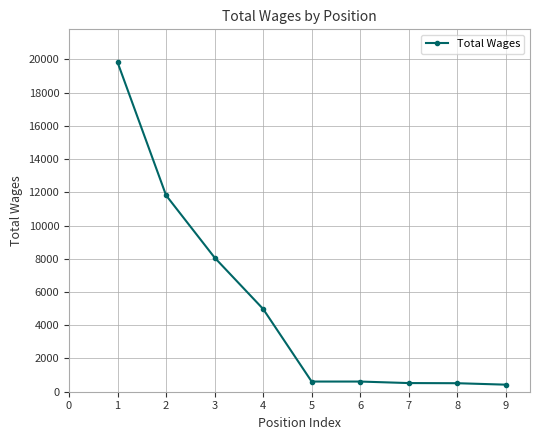

Approximately how many times larger is the value at 4 compared to 2?

0.4